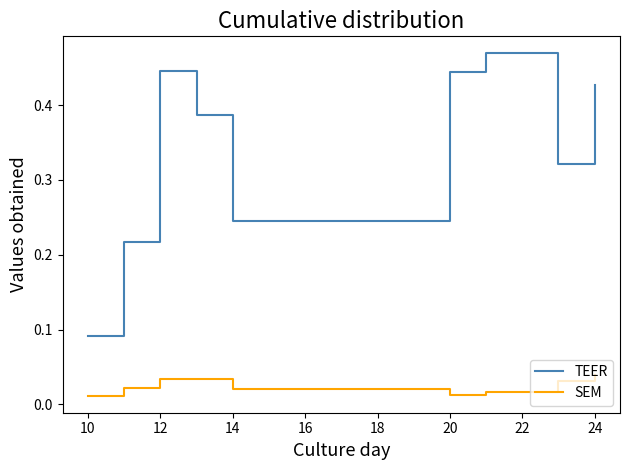

Which series has the largest range (max minus min)?

TEER